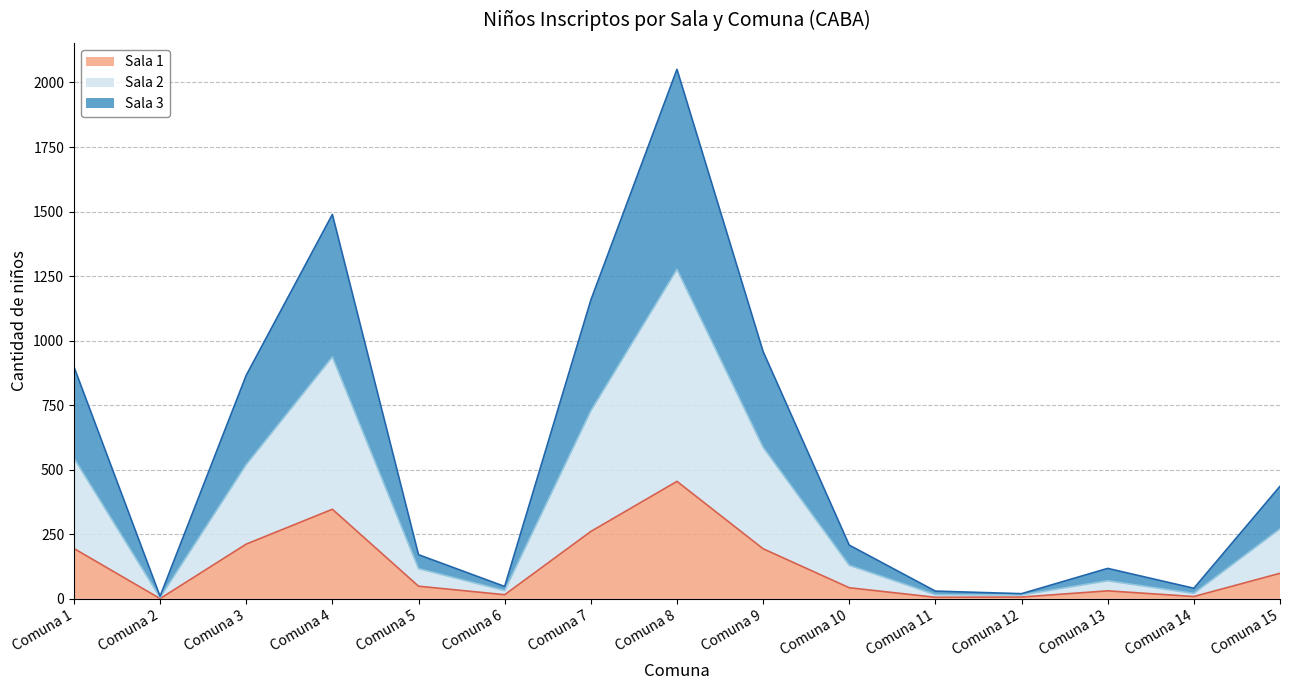

What is the value of the Sala 3 point at the 7th from the left?

1157